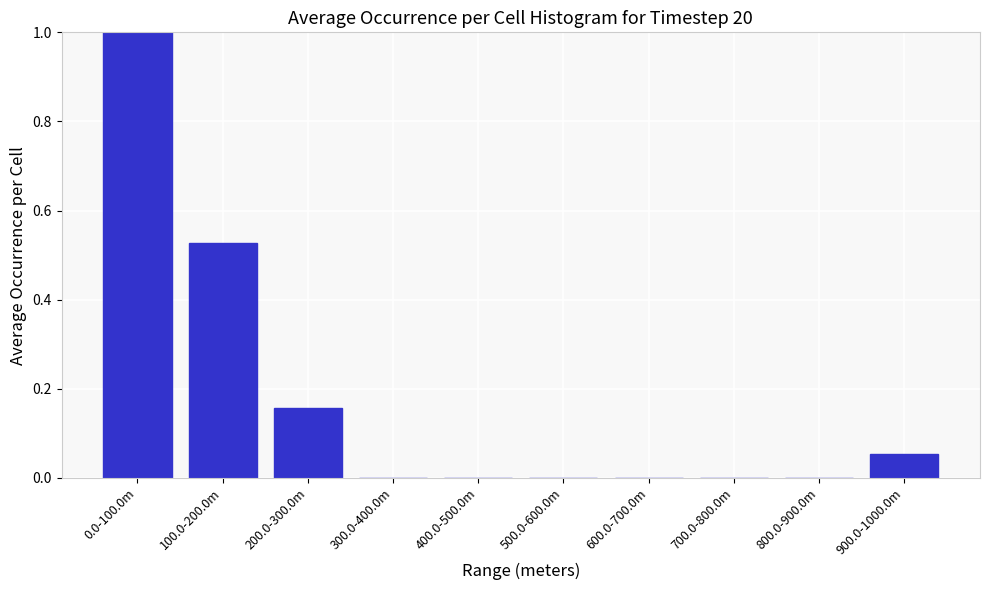

What is the change in value from 700.0-800.0m to 900.0-1000.0m?

+0.1